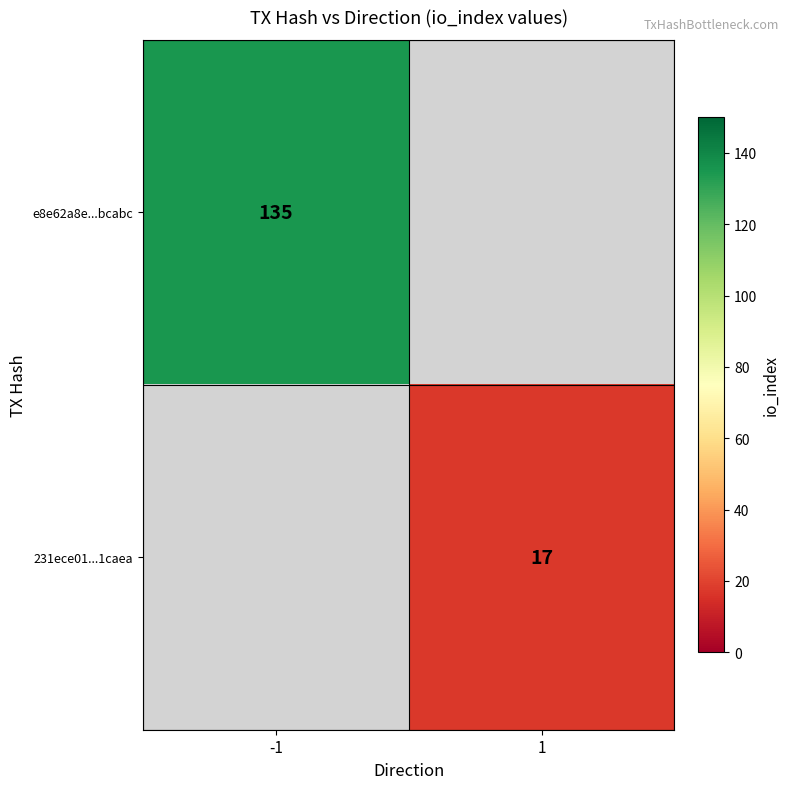

The value of 231ece01...1caea at 1 is 17. True or false?

True